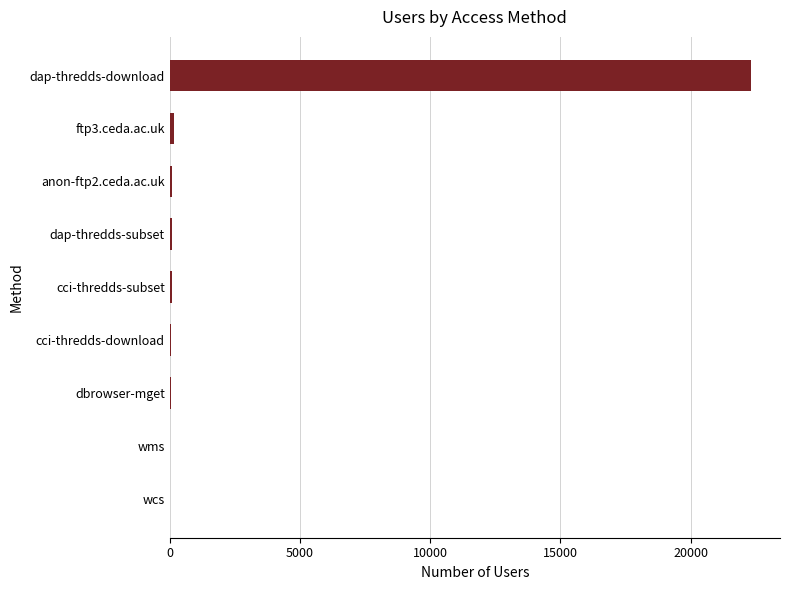

What is the sum of all values?

22812